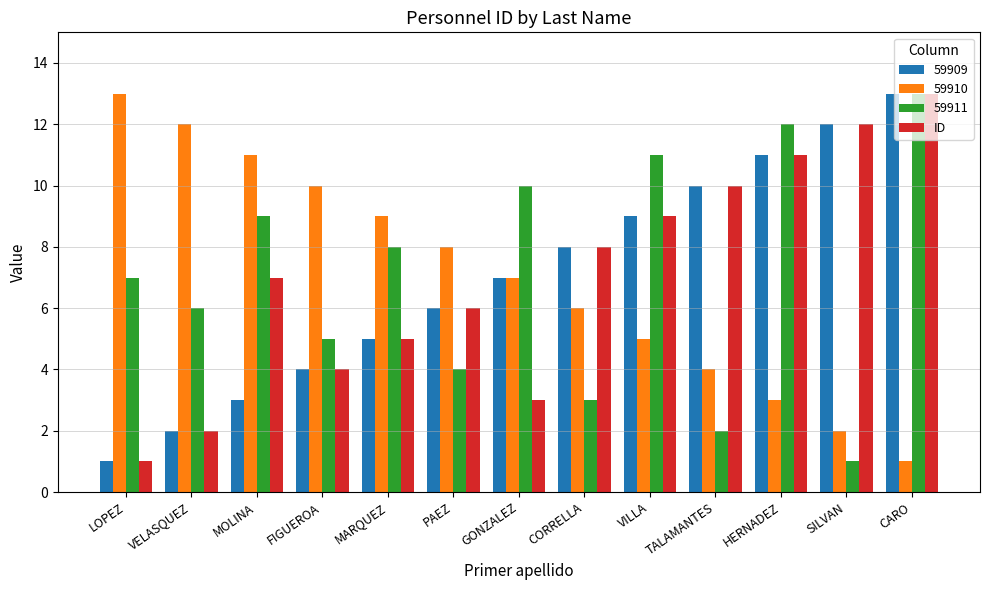

What is the total value across all series at FIGUEROA?

23